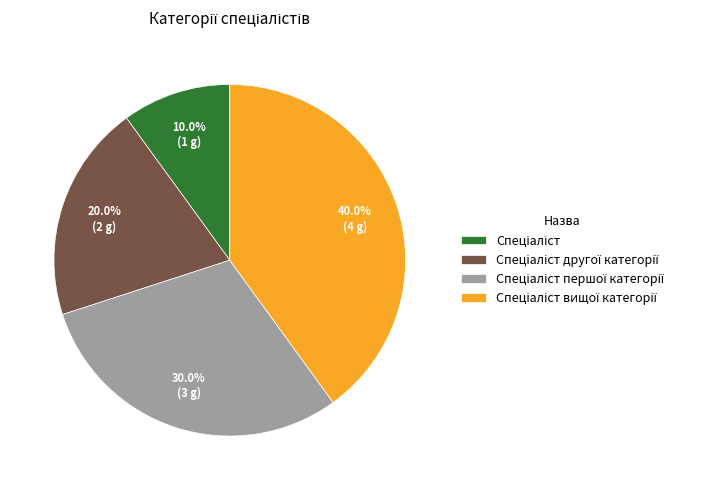

Is there any slice that represents more than half of the pie?

No